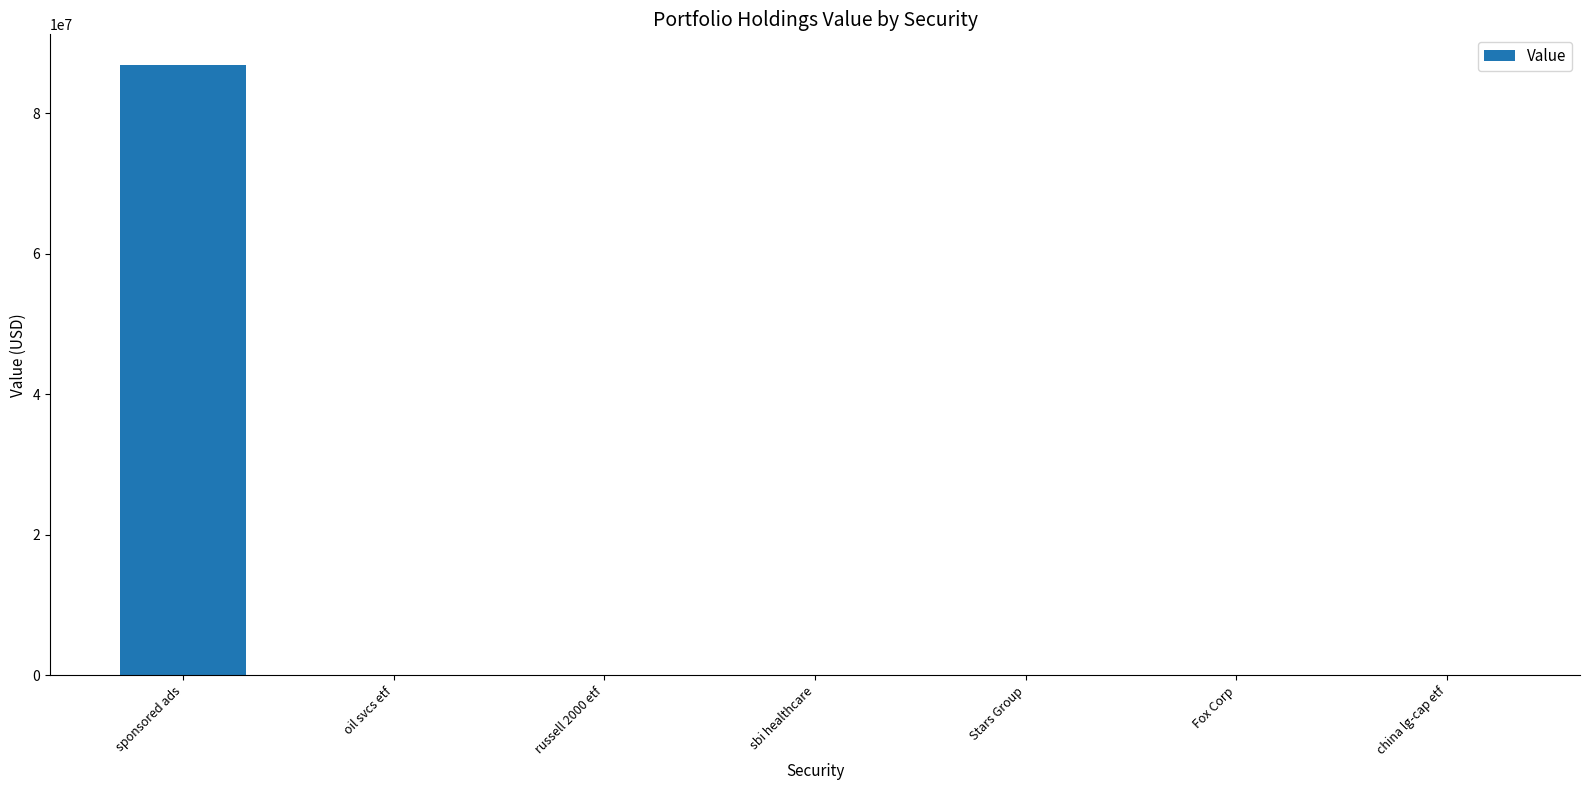

Reading right to left, extract all data points from this chart.

0	0	0	0	0	0	86848000